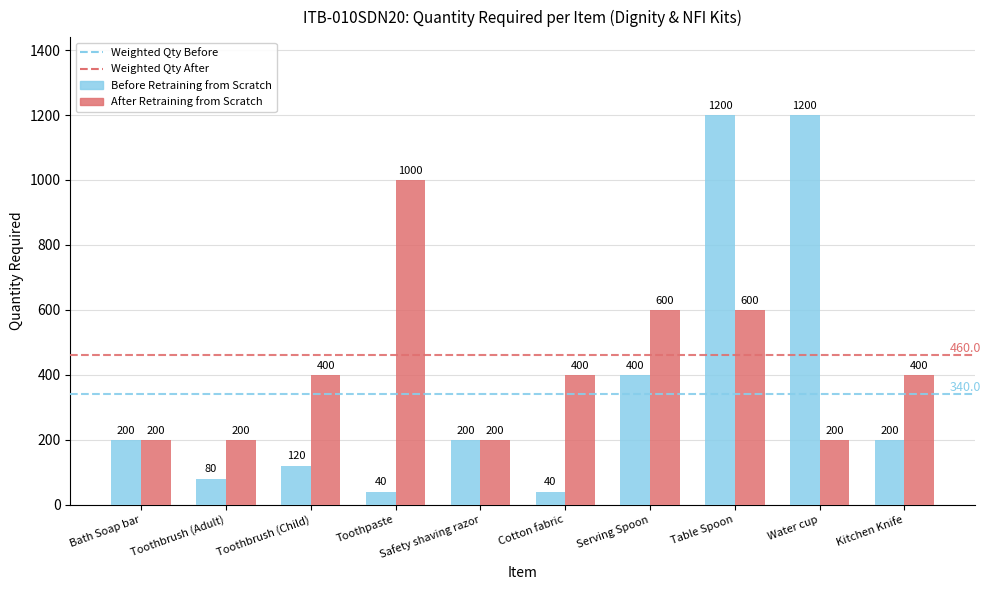

Which series has the largest total across all categories?

After Retraining from Scratch